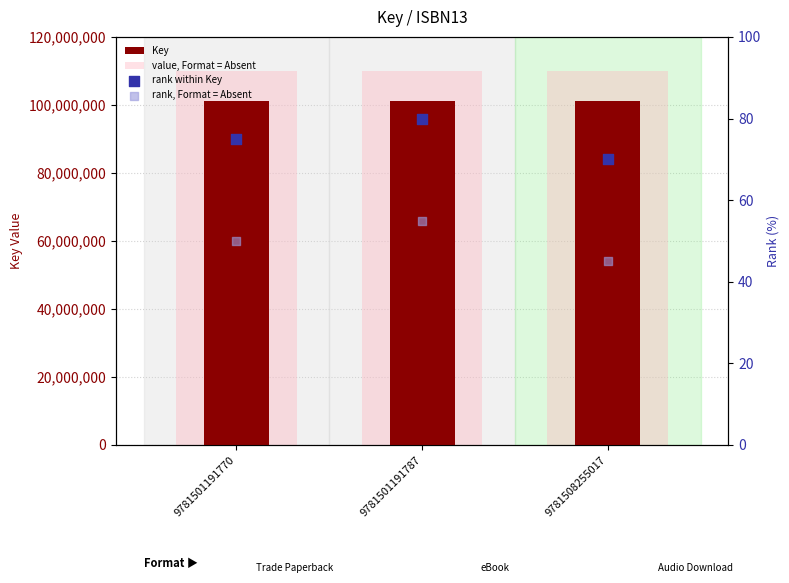

At which category is the sum across all series the highest?

9781501191787